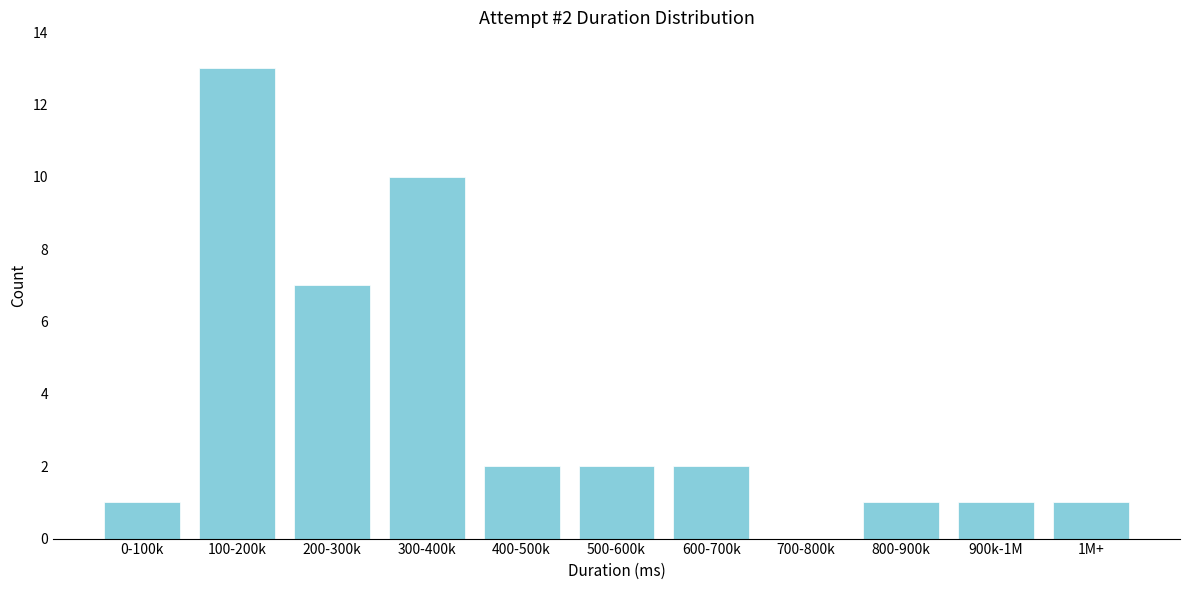

Reading left to right, transcribe all the data shown in this chart.

0-100k=1	100-200k=13	200-300k=7	300-400k=10	400-500k=2	500-600k=2	600-700k=2	700-800k=0	800-900k=1	900k-1M=1	1M+=1